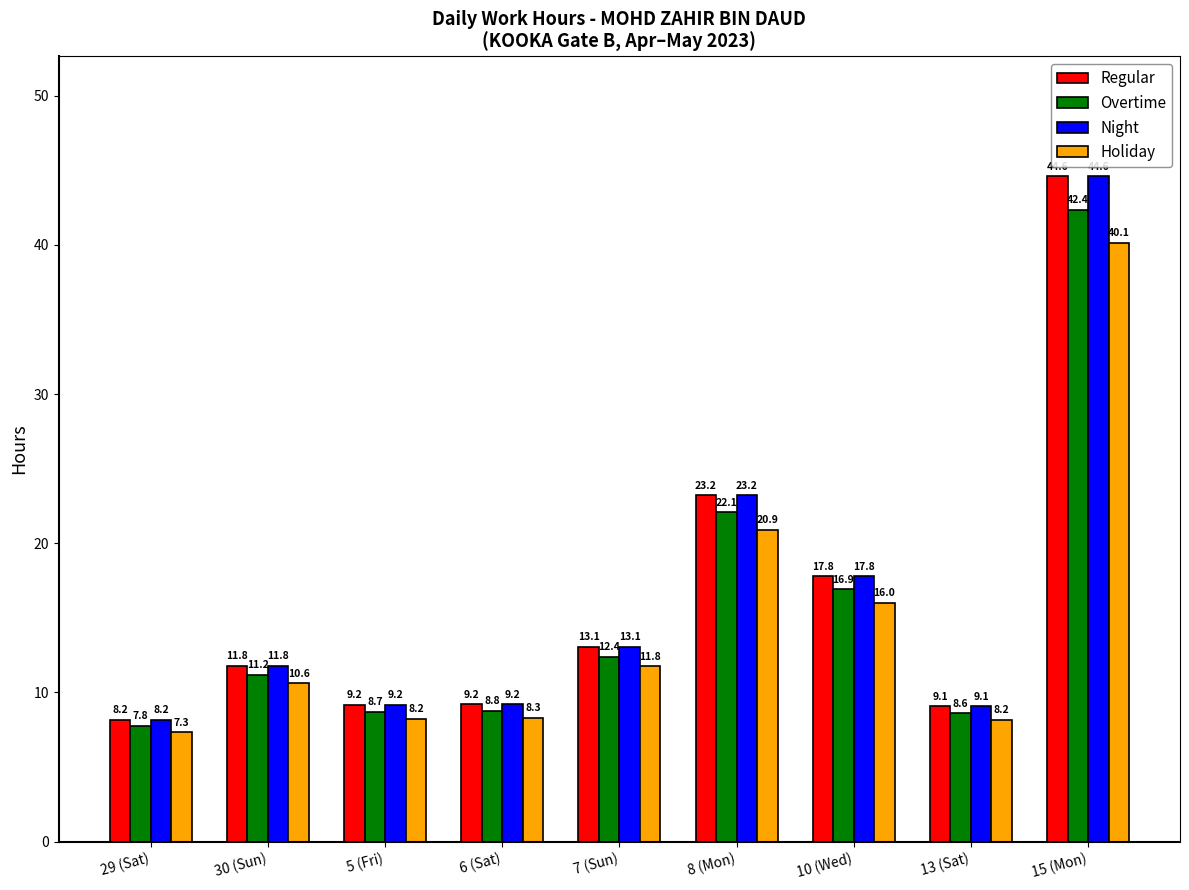

Is the value of Holiday at 6 (Sat) greater than the value of Night at 13 (Sat)?

No